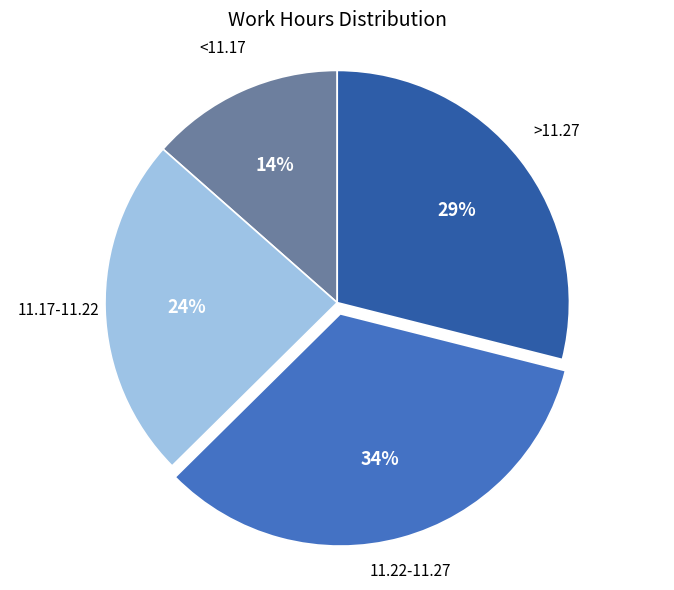

Is there any slice that represents more than half of the pie?

No